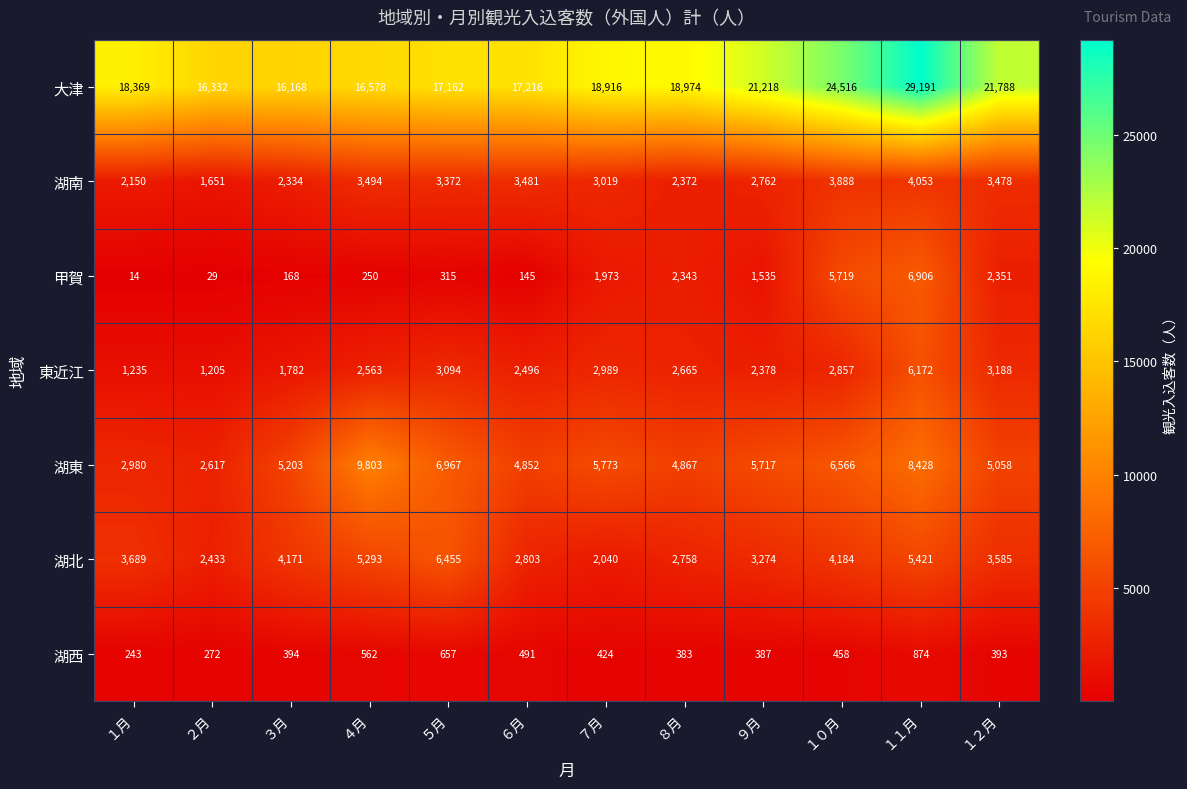

Where is 湖北 nearest to the value 4247?

１０月